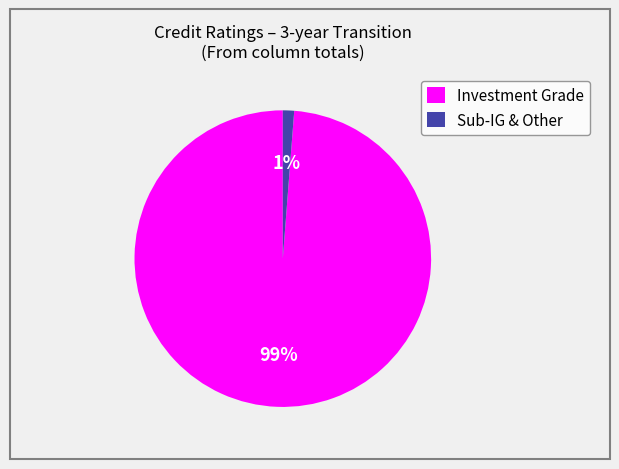

To the nearest percent, what portion does Investment Grade represent?

99%